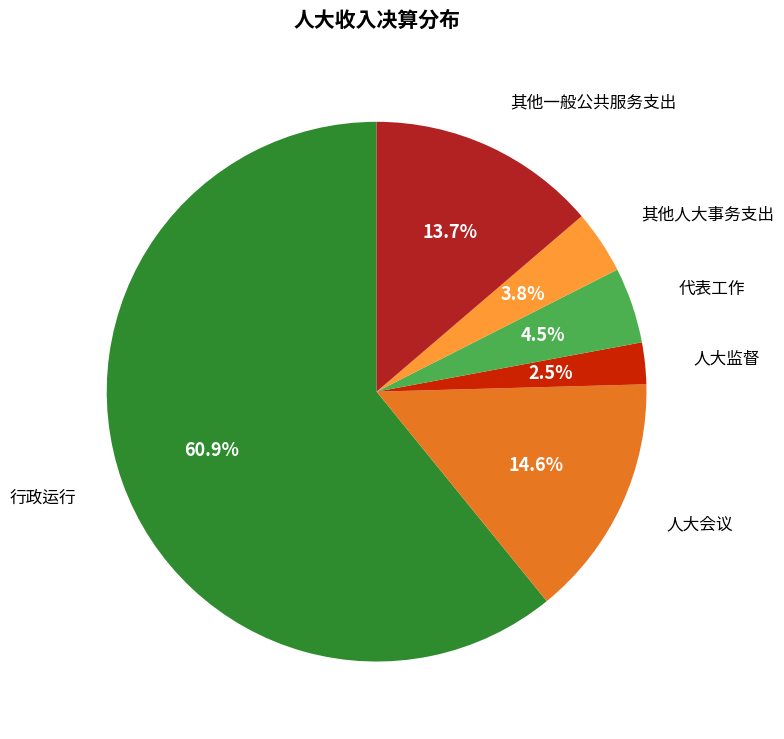

To the nearest percent, what is the average slice percentage?

17%